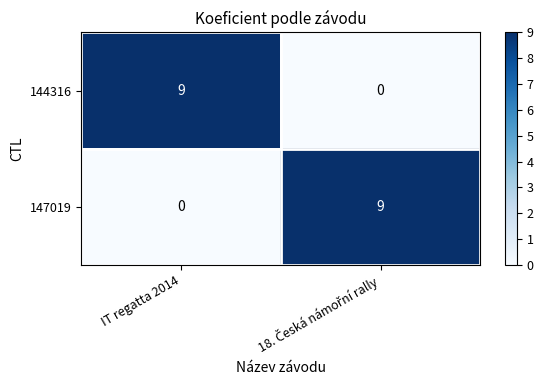

Reading left to right, list all the values displayed in this chart.

144316: 9	0
147019: 0	9